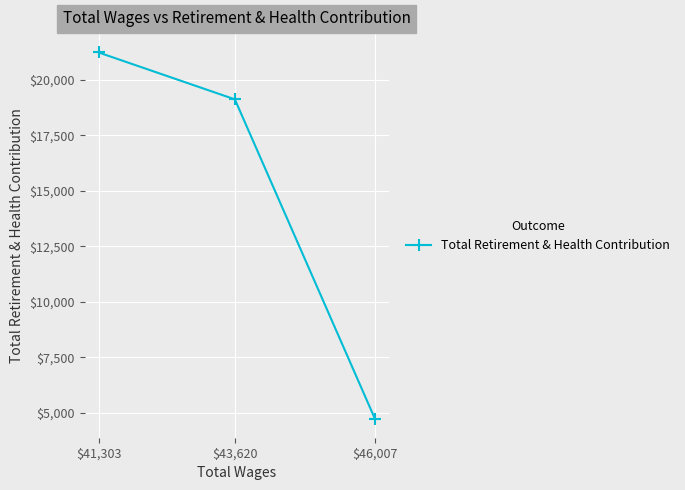

What is the difference between the values at $43,620 and $41,303?

2113